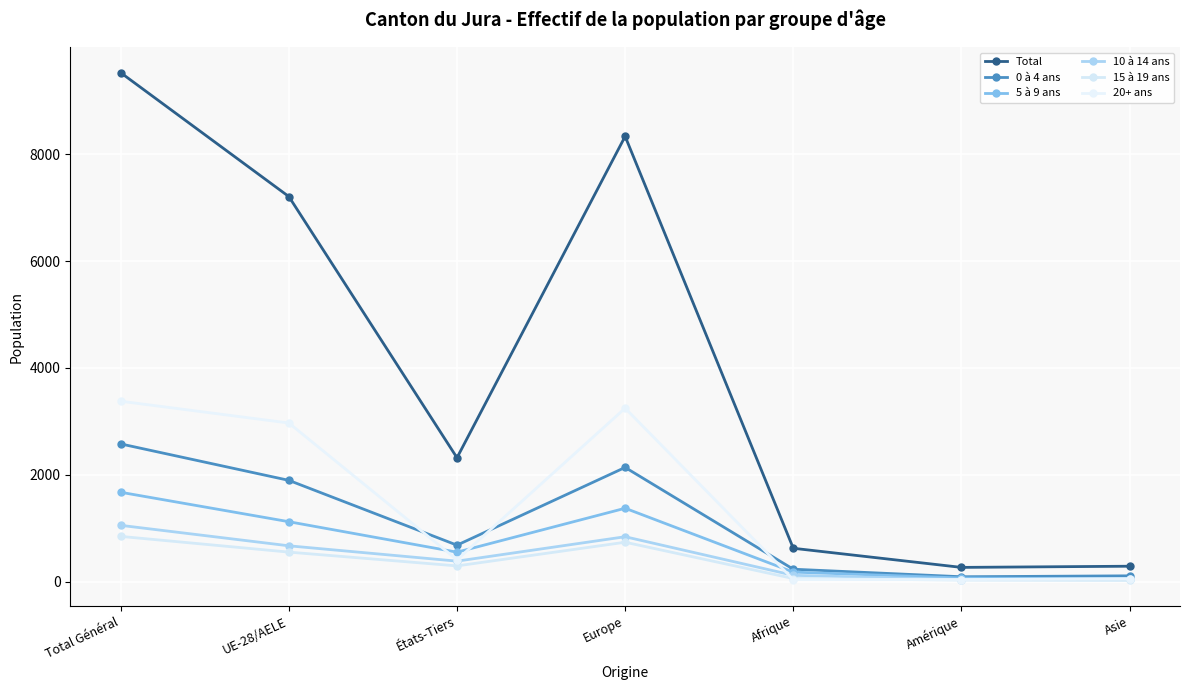

What is the sum of all 10 à 14 ans values?

3158